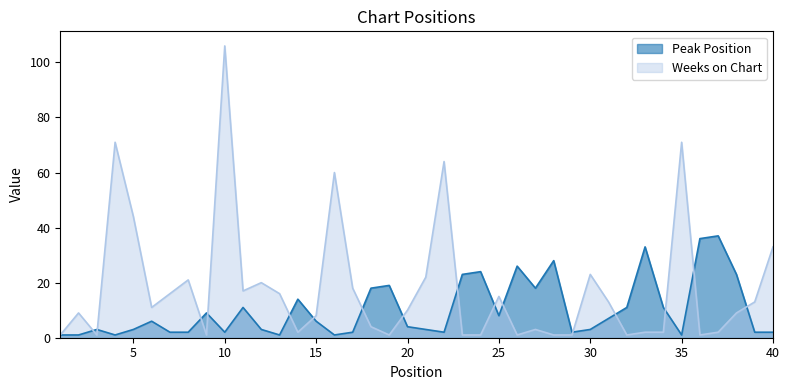

How many times do Weeks on Chart and Peak Position cross each other?

16